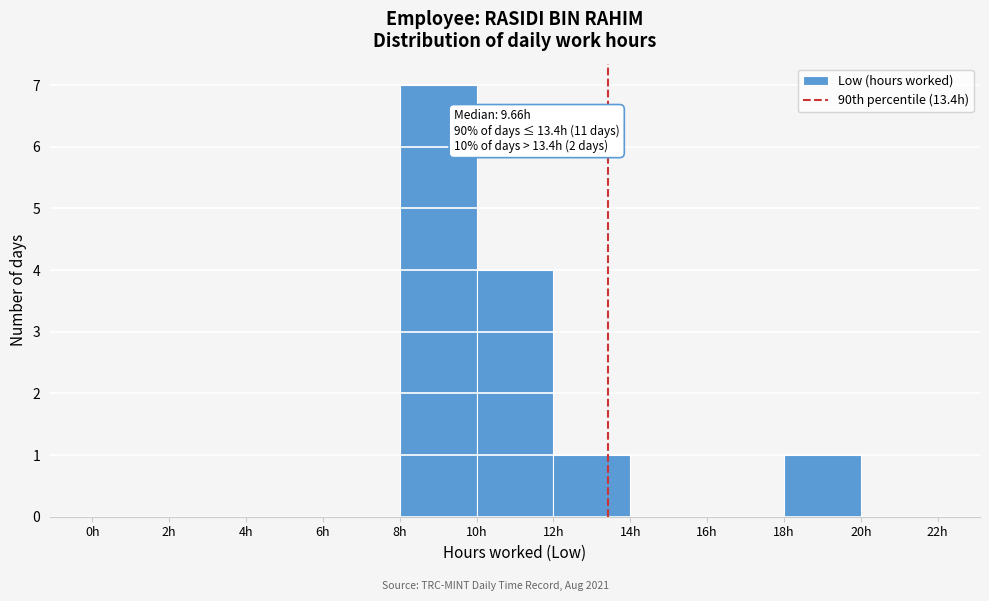

Over which range of the x-axis is the bar tallest?

8 to 10